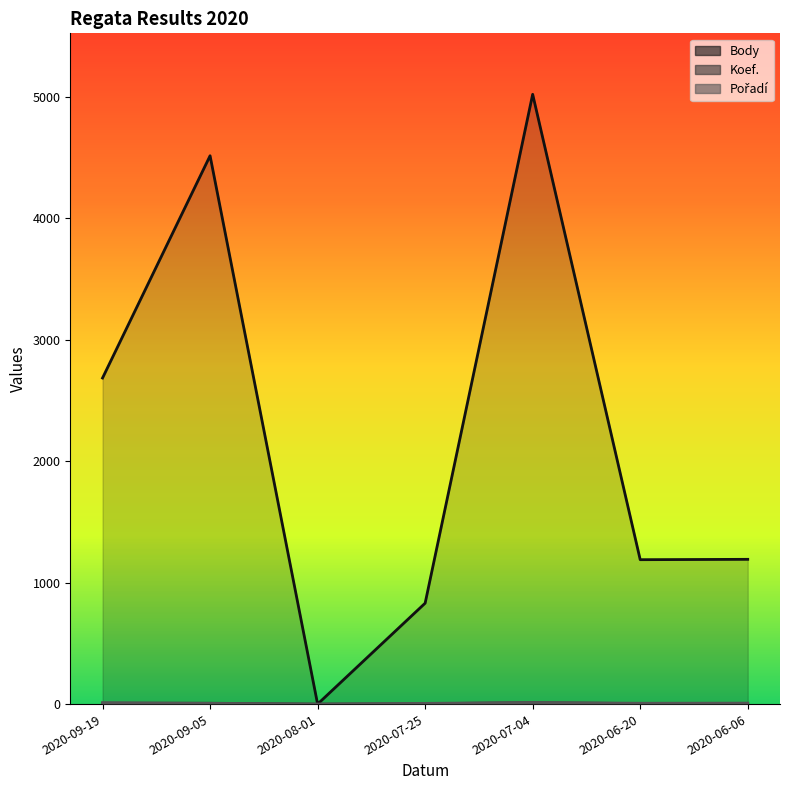

Is the value of Pořadí at 2020-06-20 greater than the value of Body at 2020-09-05?

No